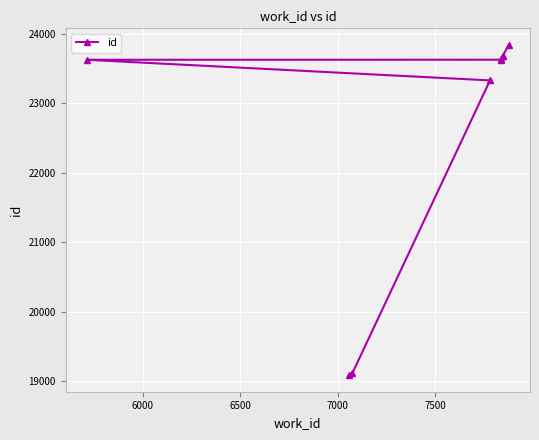

What is the difference between the maximum and minimum values?

4757